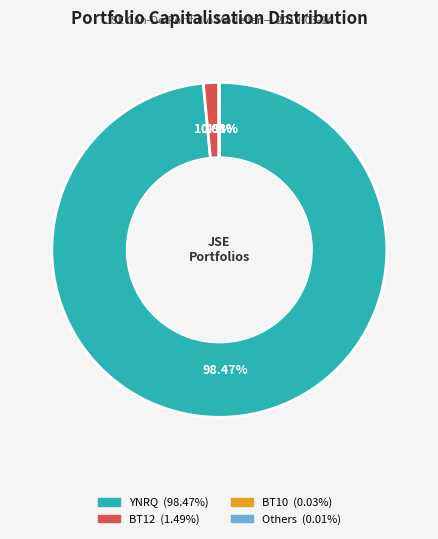

Is there any slice that represents more than half of the pie?

Yes